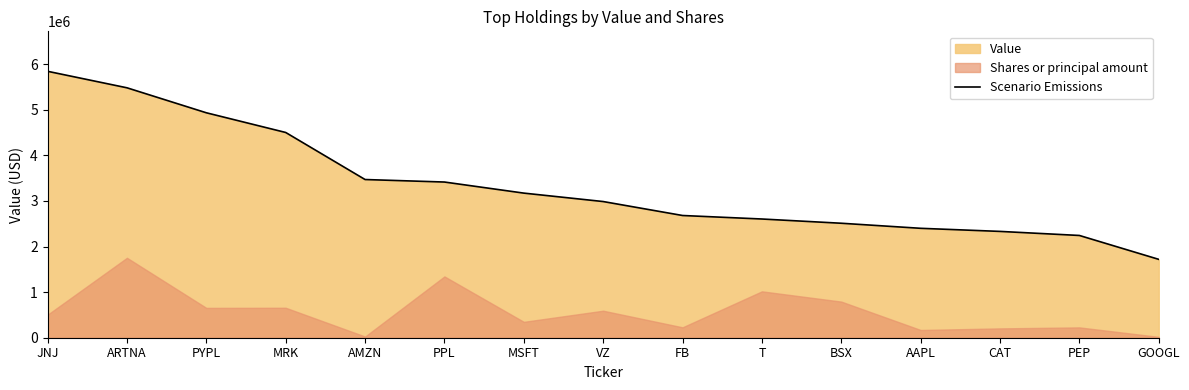

Does the chart display data point markers on the line(s)?

No